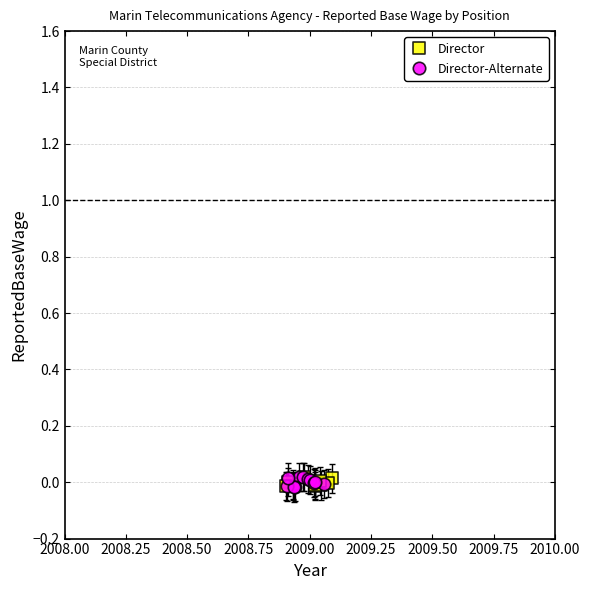

Which series has the widest spread of Y values?

Director-Alternate